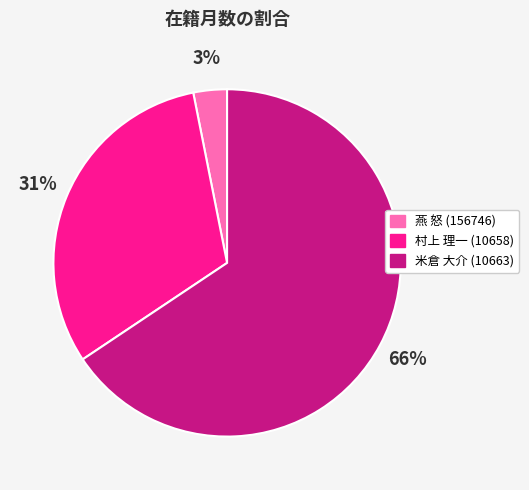

To the nearest percent, what portion does 村上 理一 (10658) represent?

31%